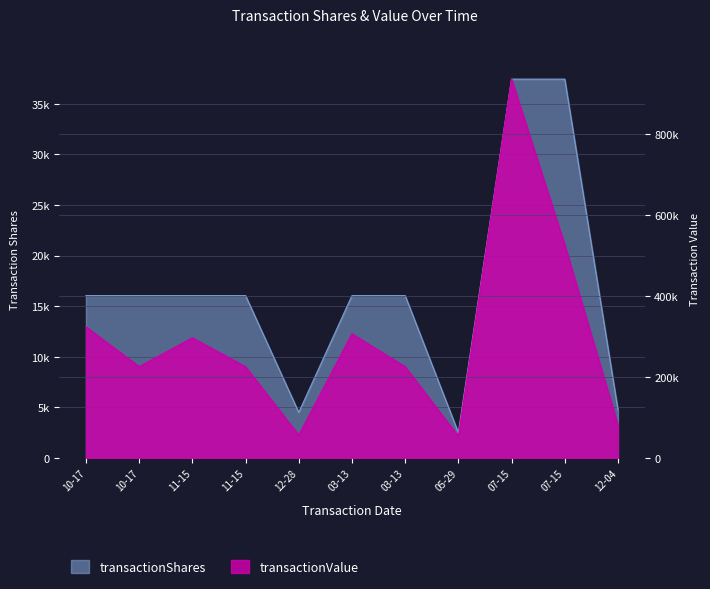

In transactionValue, how many points are lower than both neighbors (excluding endpoints)?

3